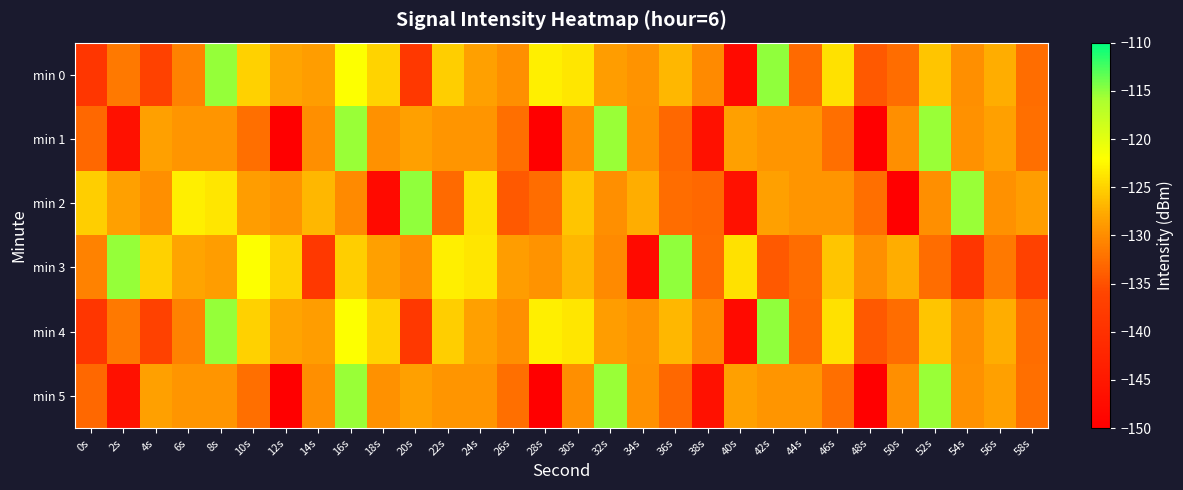

Which series has the widest spread of values?

min 2